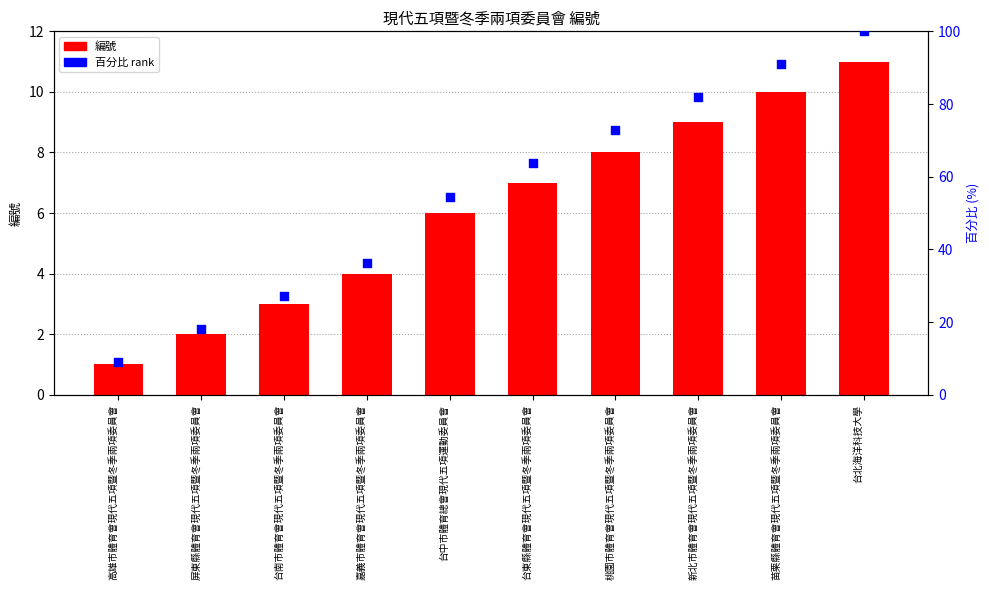

Which series has the largest total across all categories?

百分比 rank